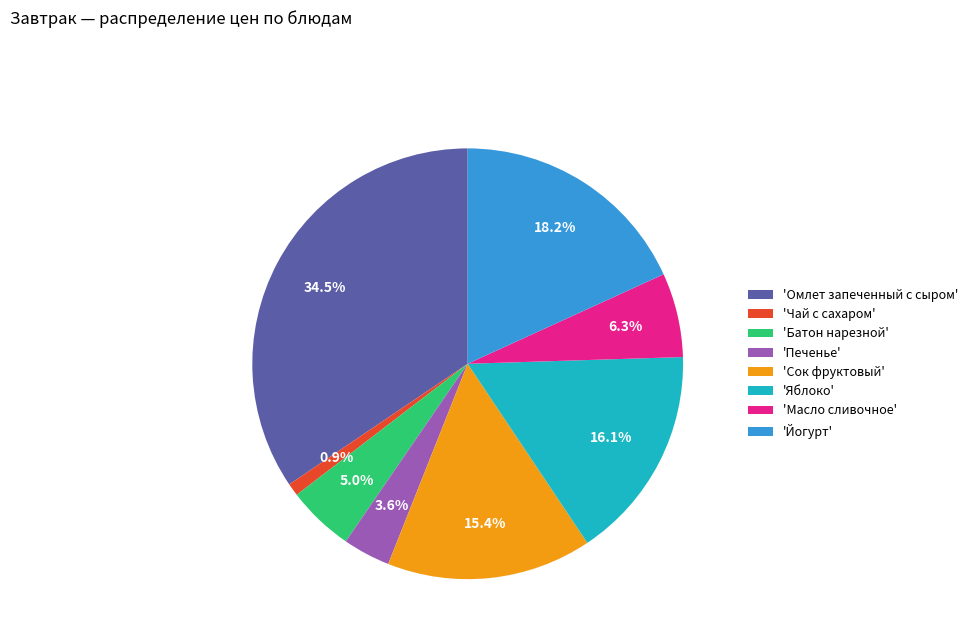

Does 'Сок фруктовый' account for over 50% of the chart?

No